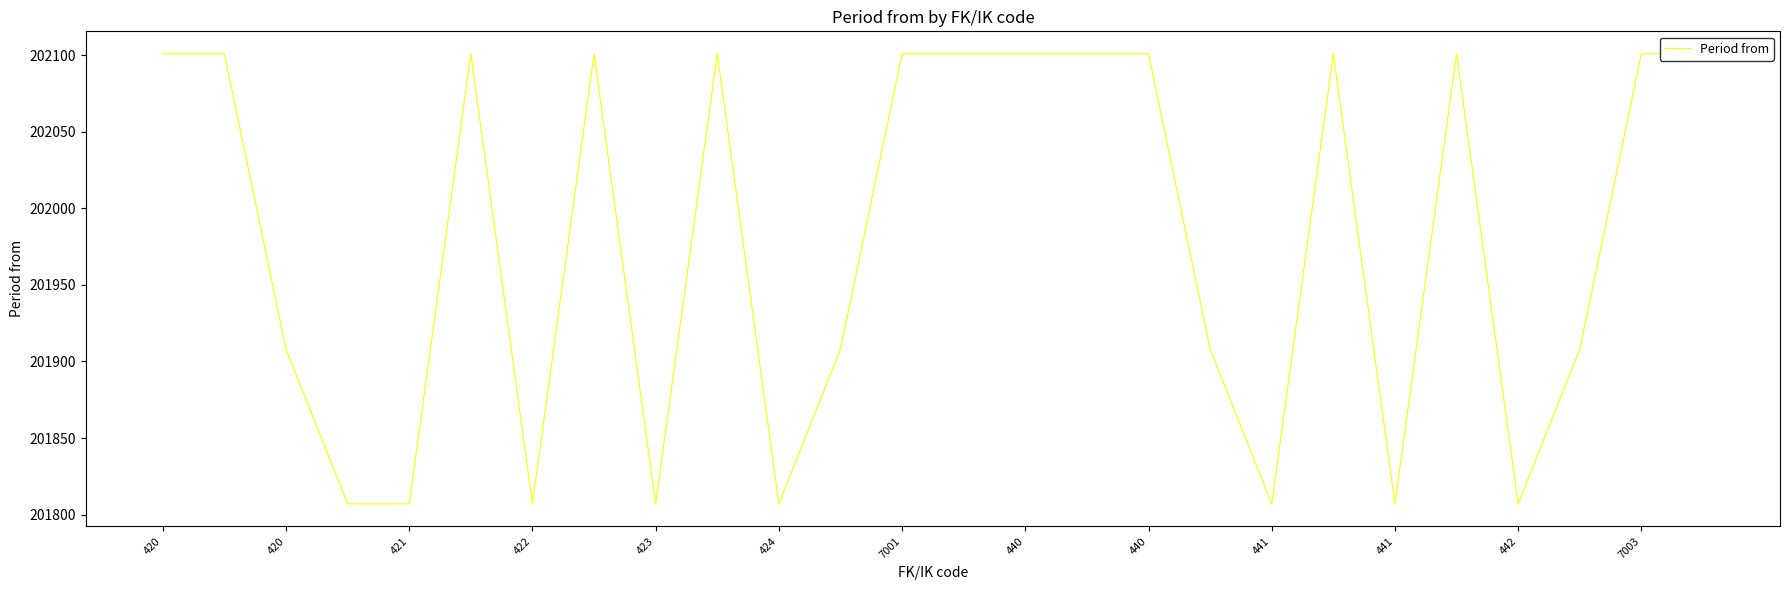

True or false: there are more than 1 points higher than both neighbors.

True